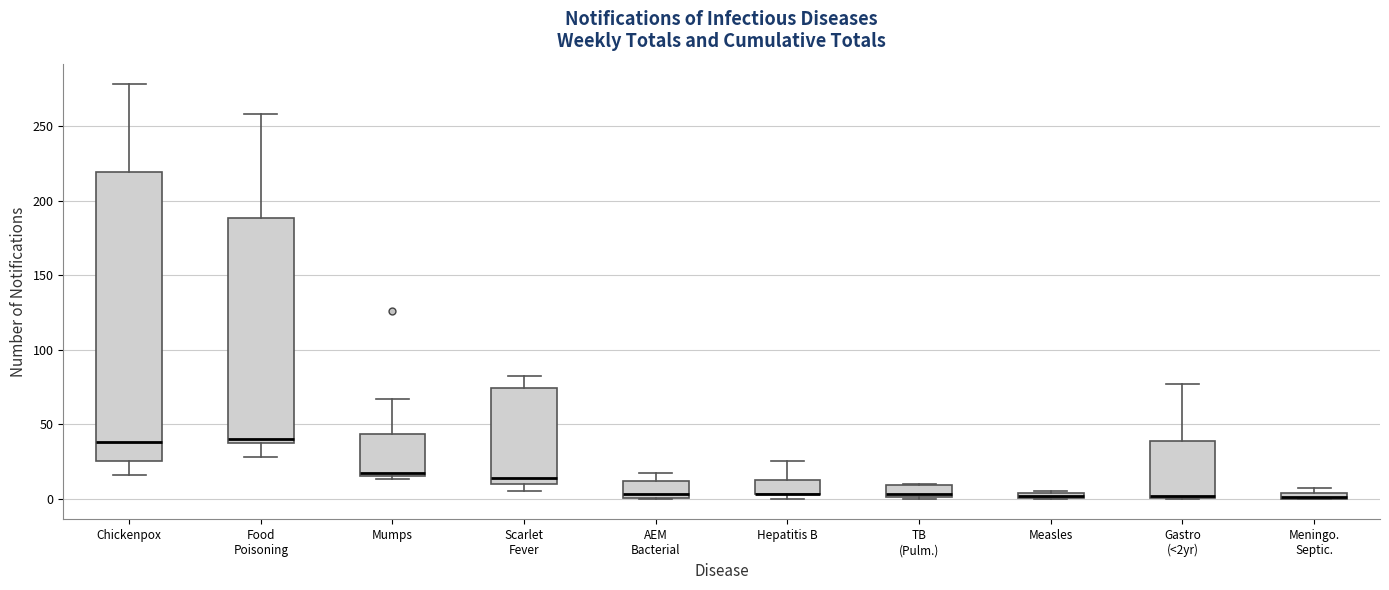

Where does the median line of the box for Chickenpox sit on the y-axis? The values are not printed on the chart, so give them approximately, as read against the axis.

40